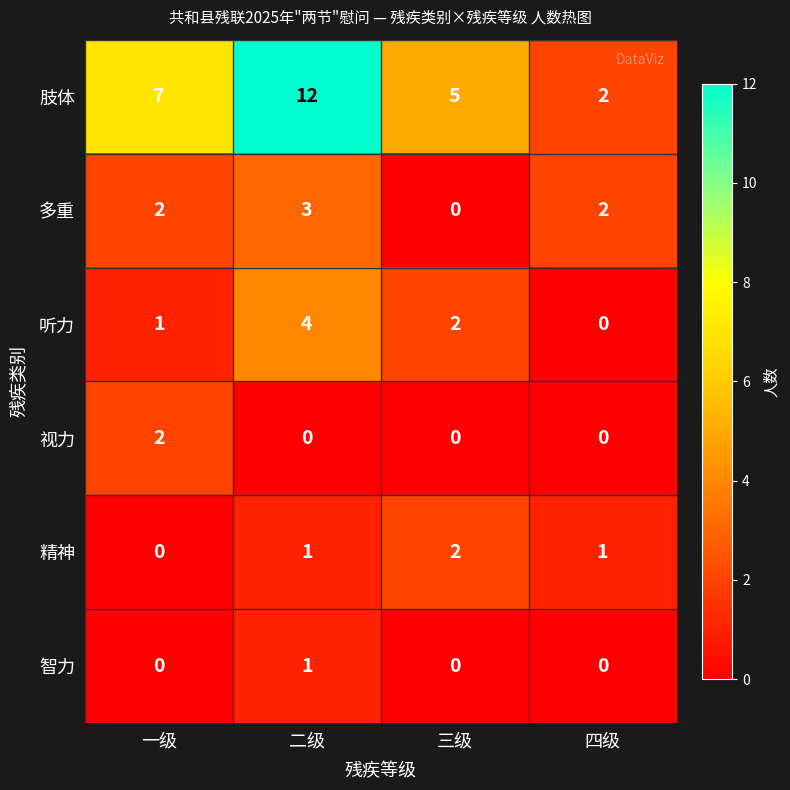

Which series changed the most between 二级 and 三级?

肢体